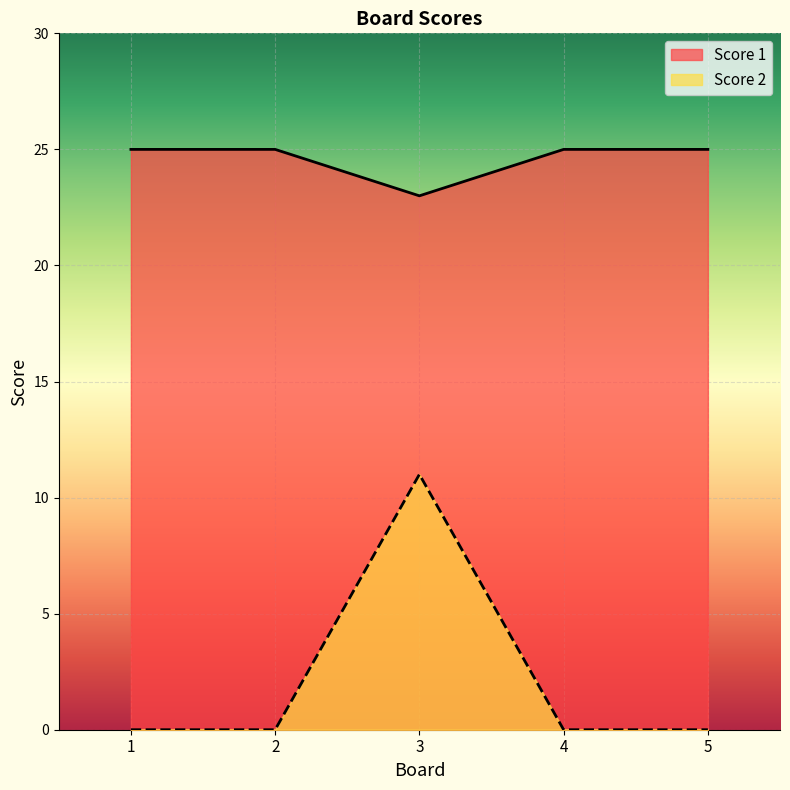

How many lines are shown in the chart?

2